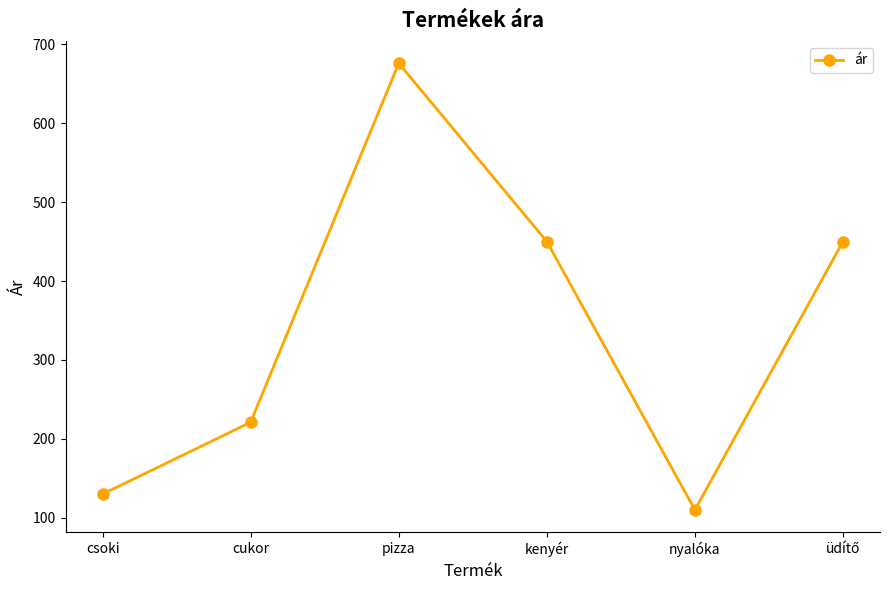

What position from the left is nyalóka?

5